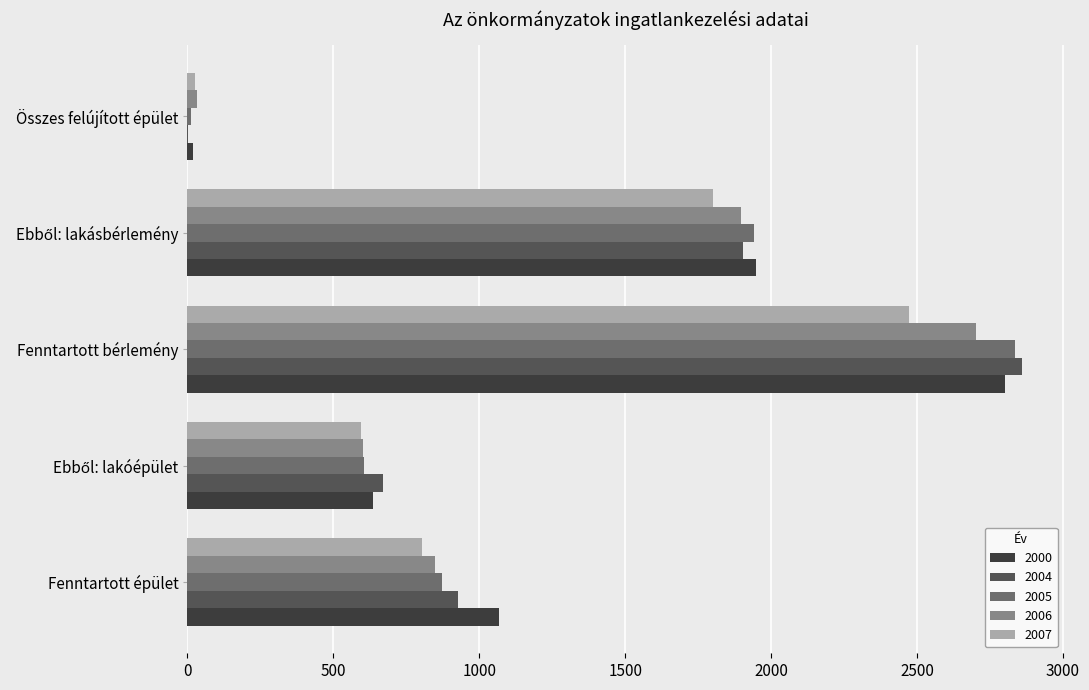

How many distinct data groups are displayed?

5